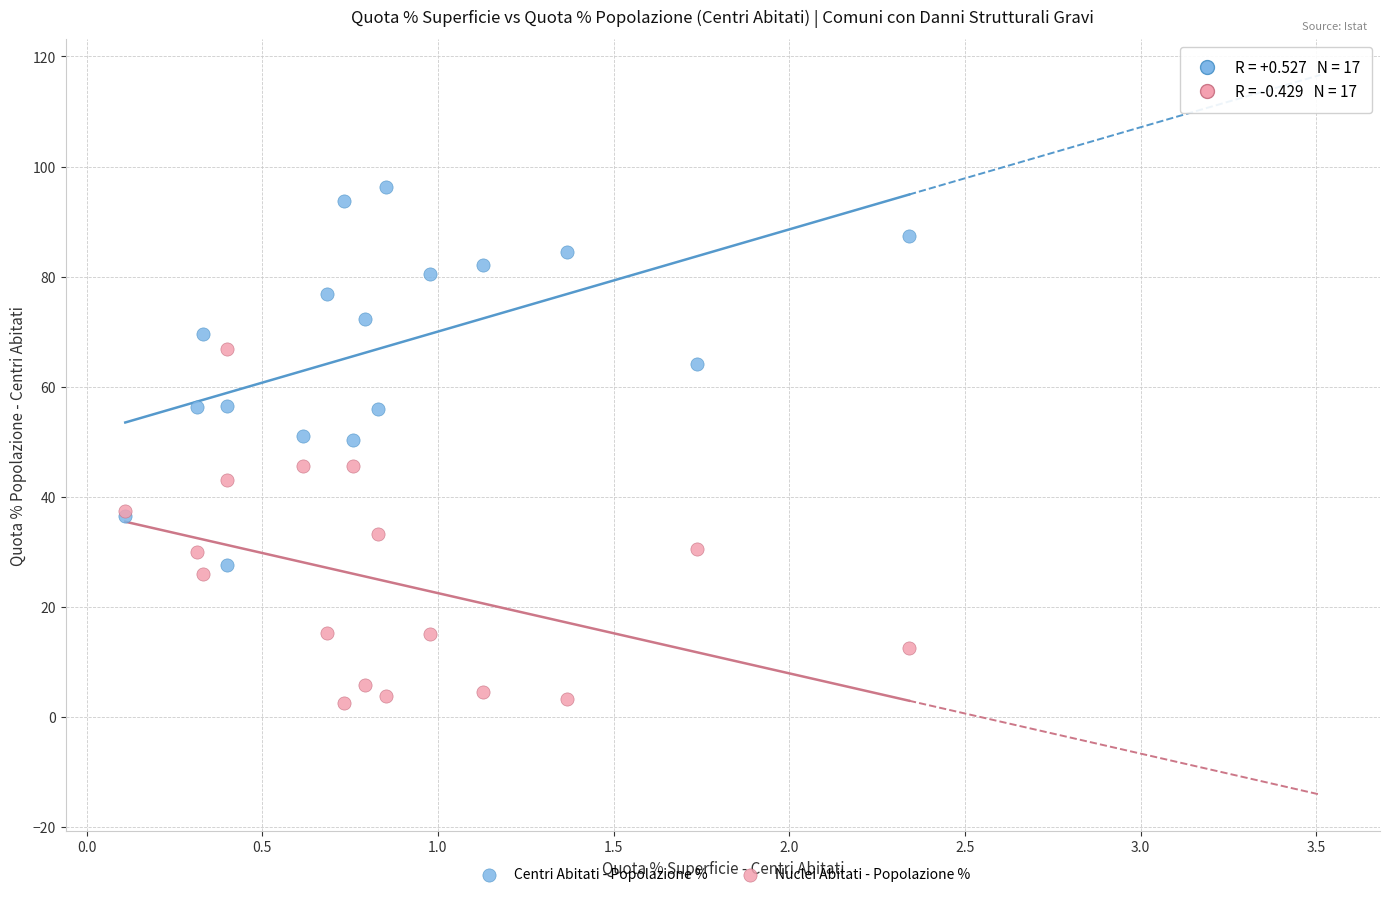

In the Centri Abitati - Popolazione % series, what Y value is closest to 61?

64.1